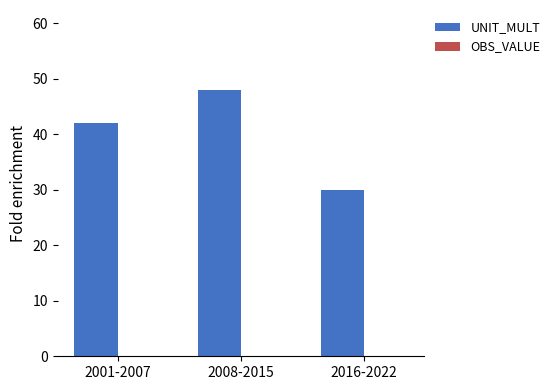

What is the sum of the values at 2016-2022 and 2008-2015?

78